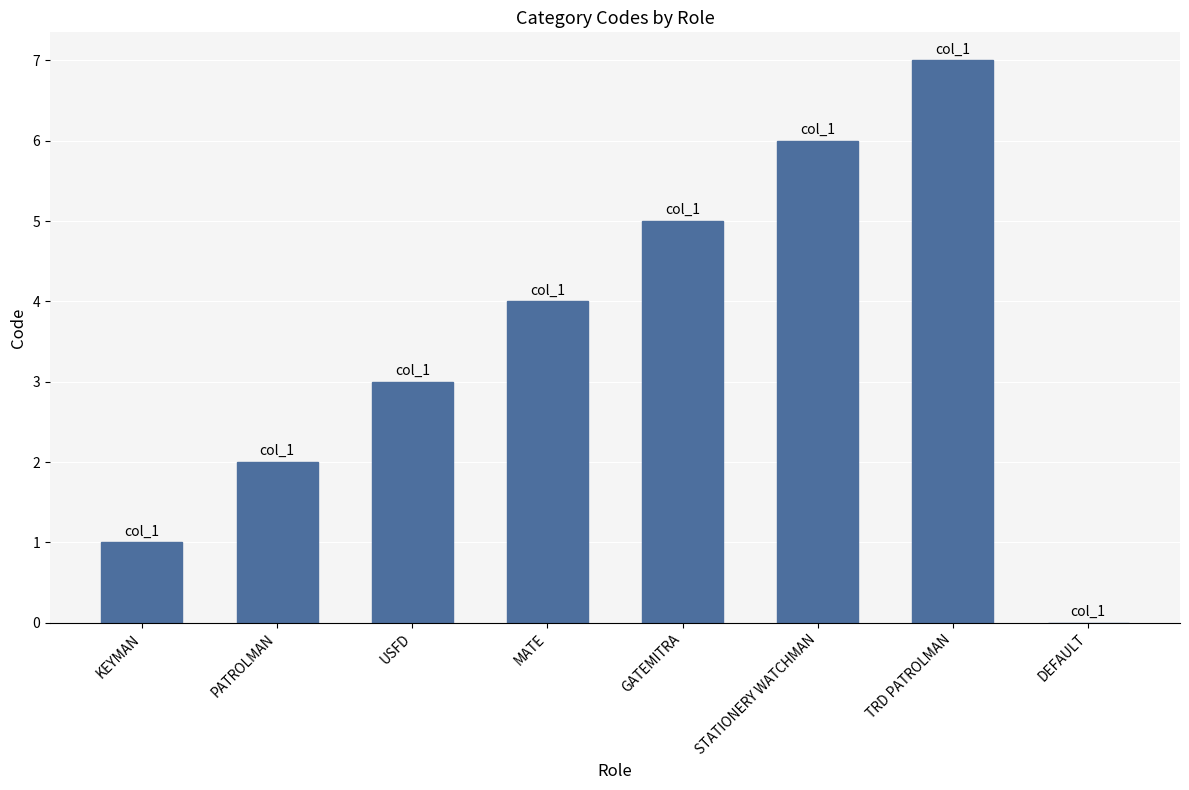

What is the sum of all values?

28